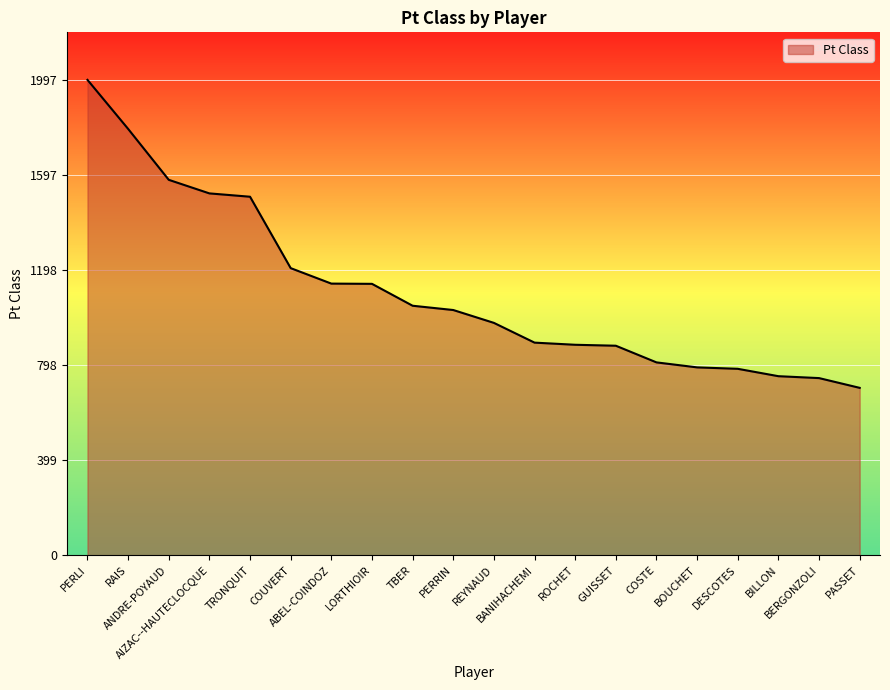

What is the maximum value shown in the chart?

1997